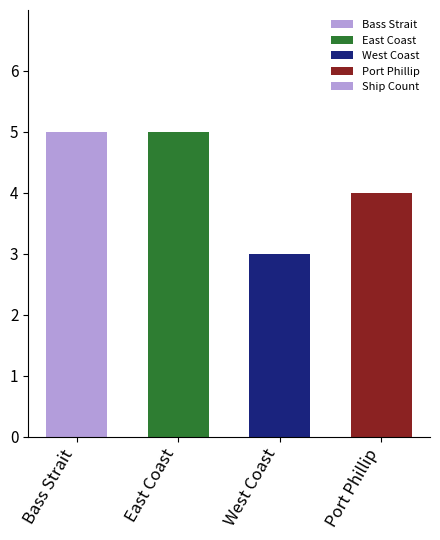

What is the difference between the maximum and minimum values?

2